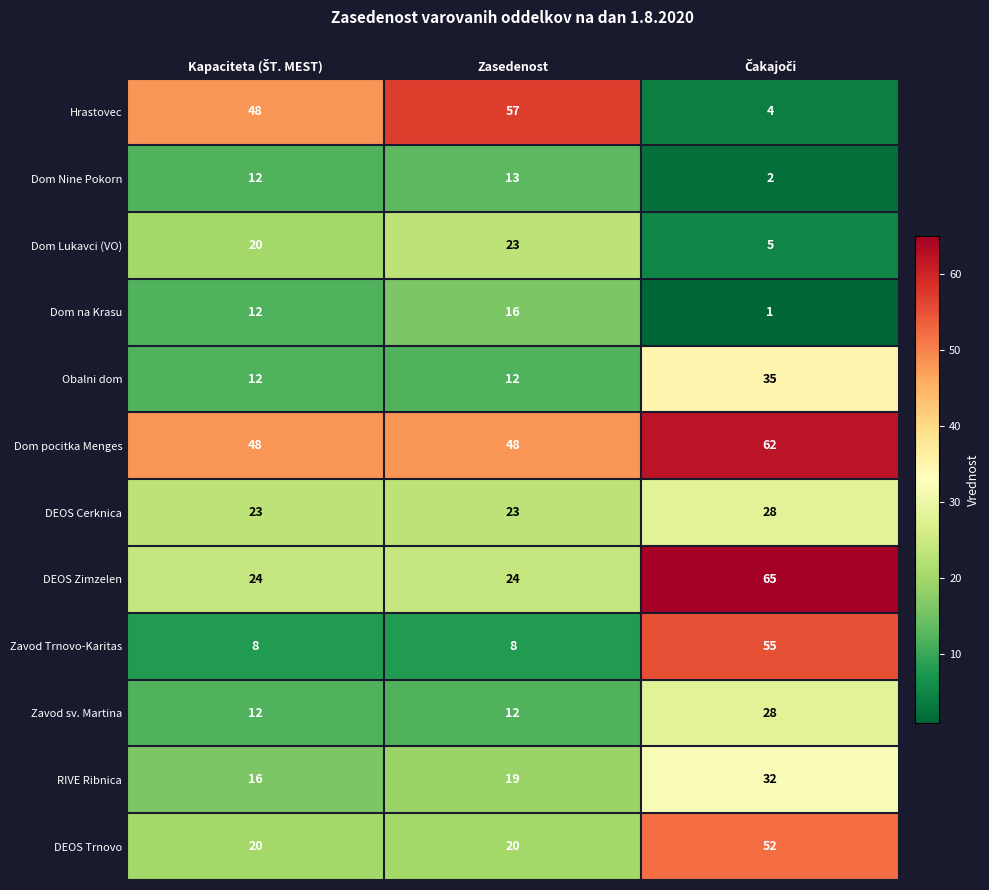

What is the maximum value for Hrastovec?

57